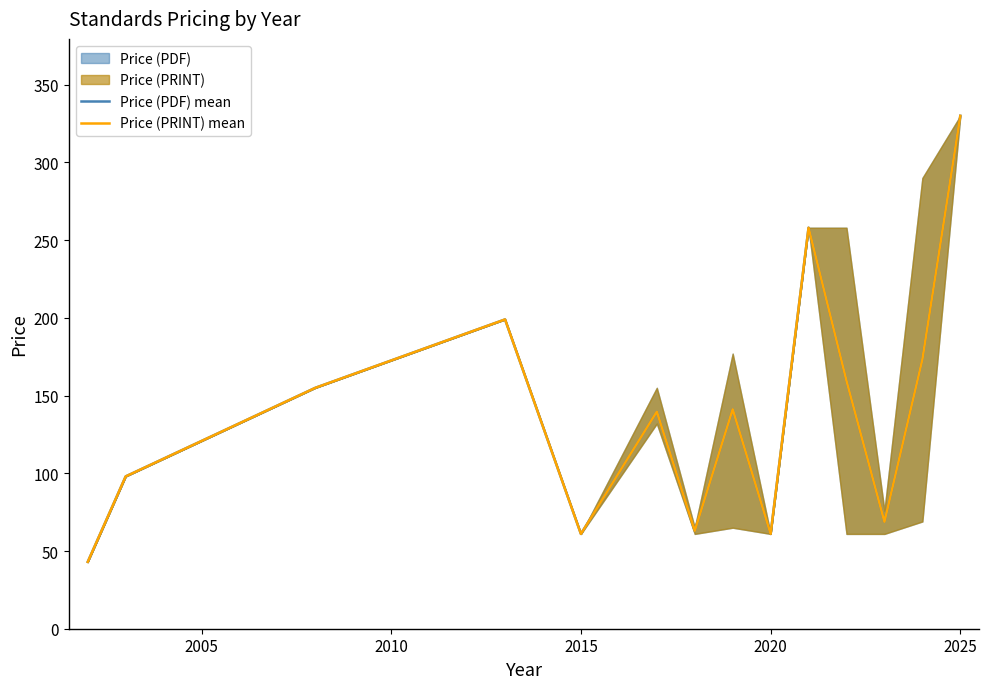

Rank the series by their maximum value, from lowest to highest.

Price (PDF) mean, Price (PRINT) mean